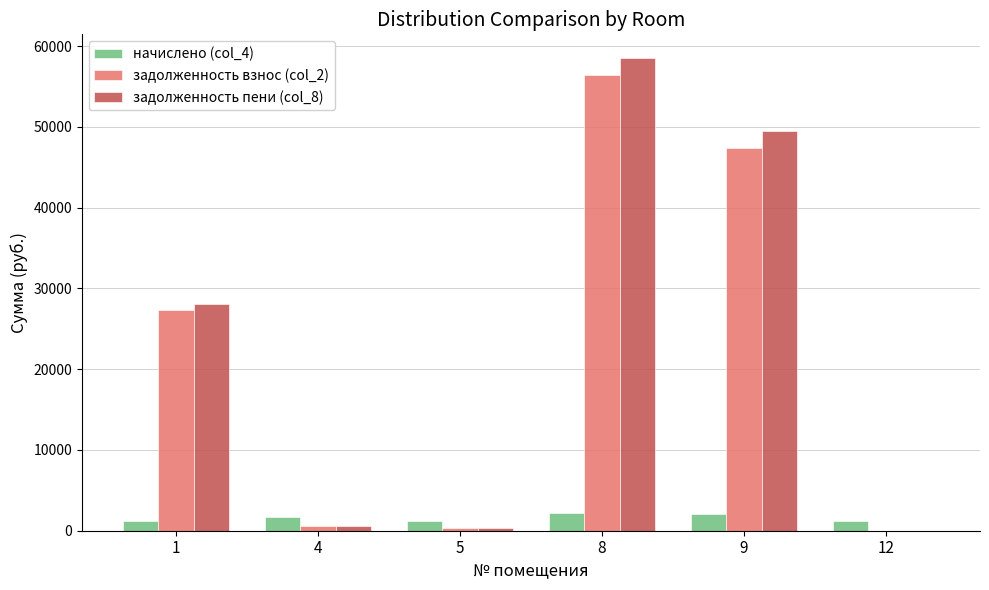

What is the greatest value displayed?

58533.8